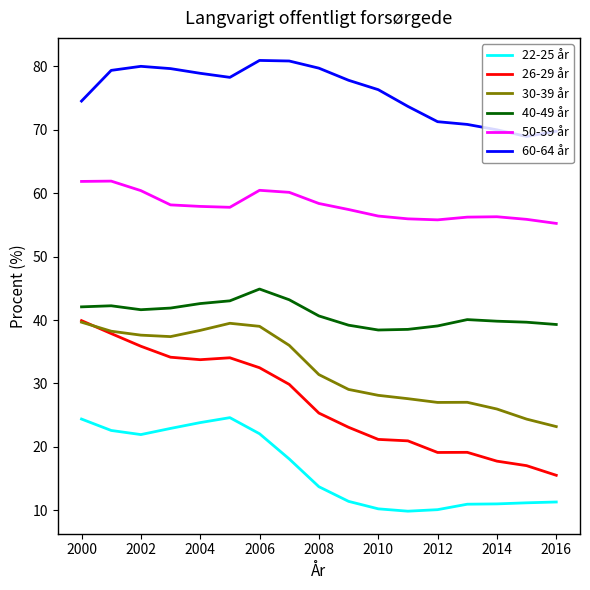

Does the chart display data point markers on the line(s)?

No